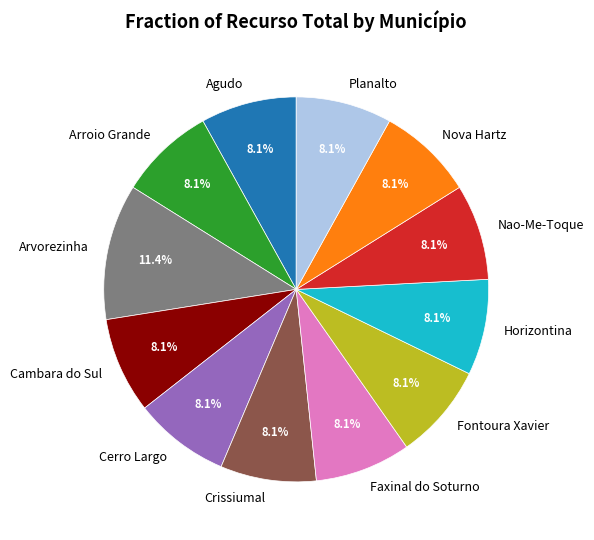

Count the number of slices in the pie.

12